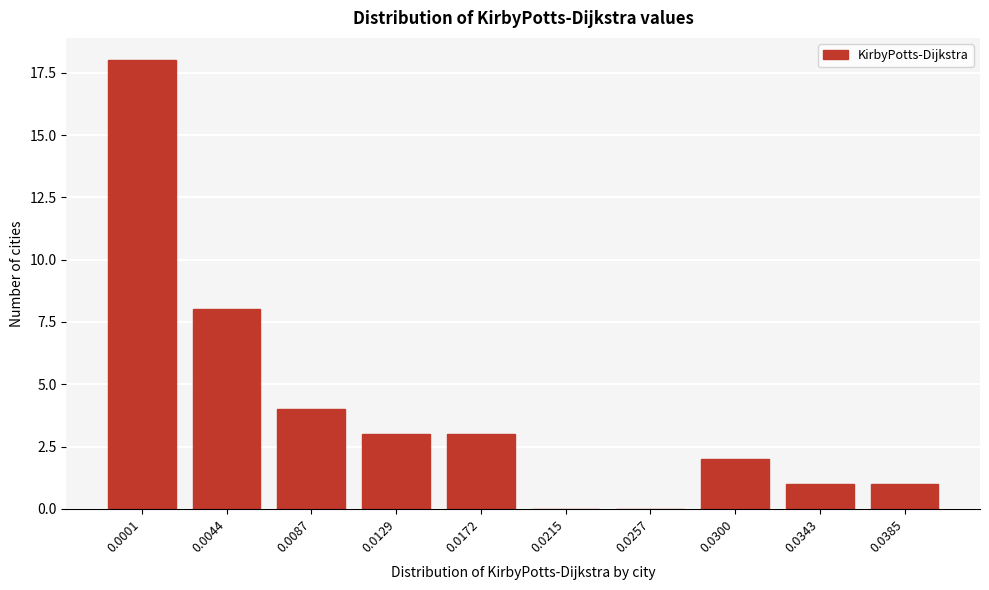

Reading left to right, list all the values displayed in this chart.

0.0001=18	0.0044=8	0.0087=4	0.0129=3	0.0172=3	0.0215=0	0.0257=0	0.0300=2	0.0343=1	0.0385=1